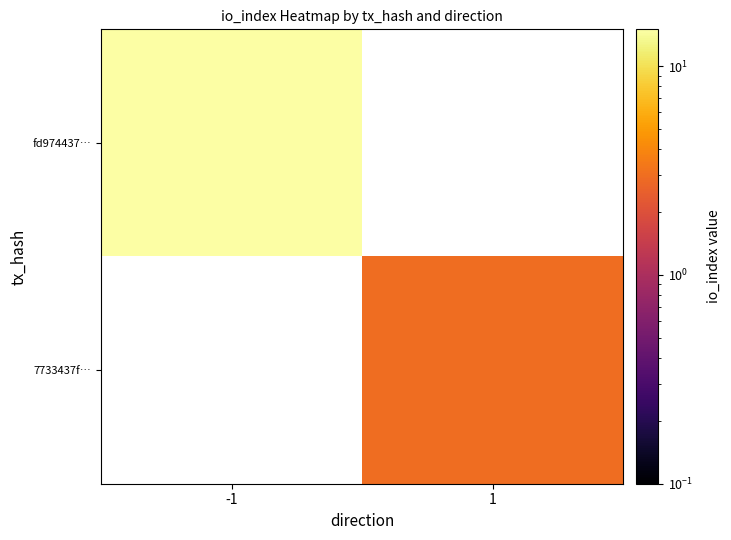

Between 1 and -1, which is larger?

-1